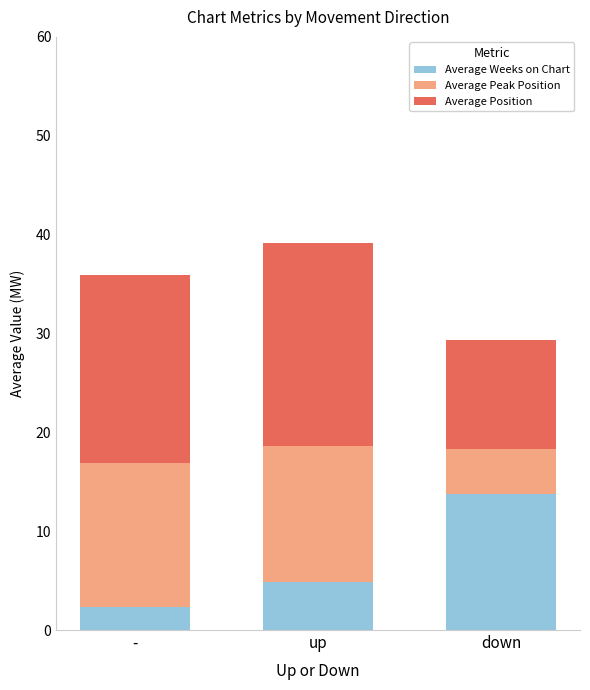

How many bars are there in total?

3